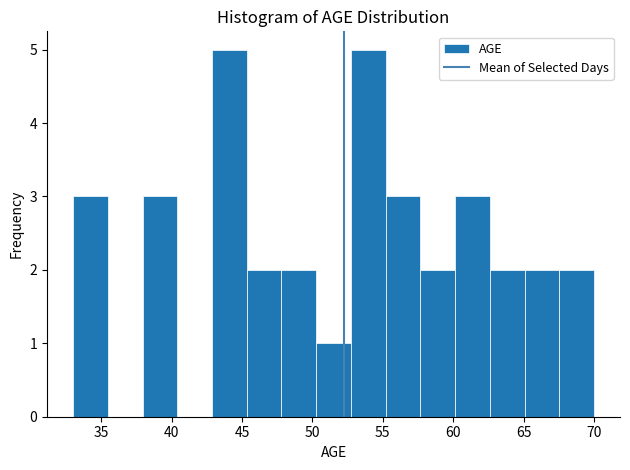

What is the height of the bar covering 62.5 to 65.0 on the x-axis? Neither the bar edges nor the heights are printed on the chart, so give them approximately, as read against the axes.

2